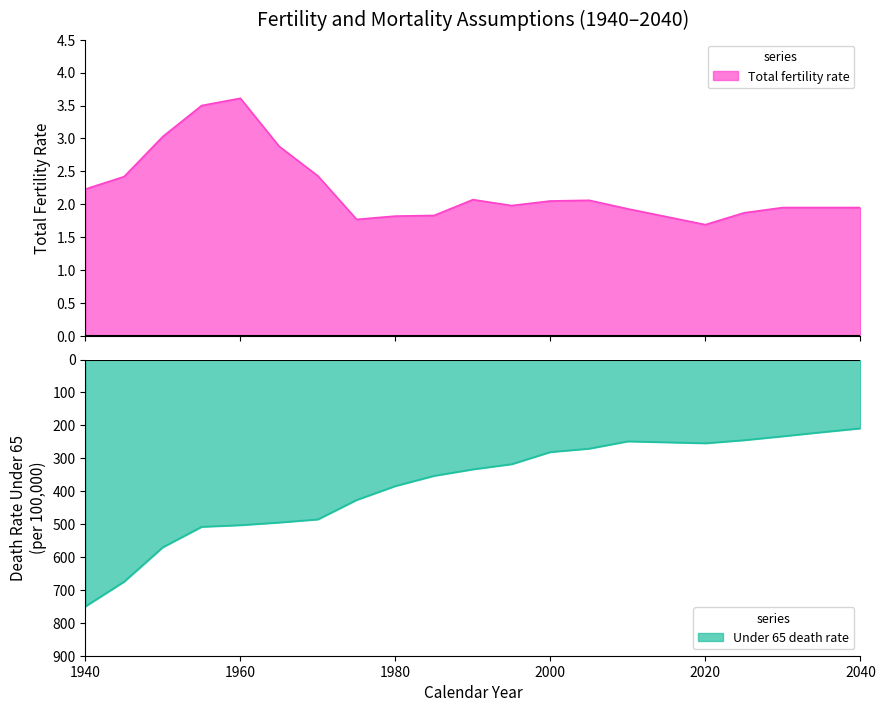

What is the sum of the Under 65 death rate values at 1980 and 2040?

-593.4